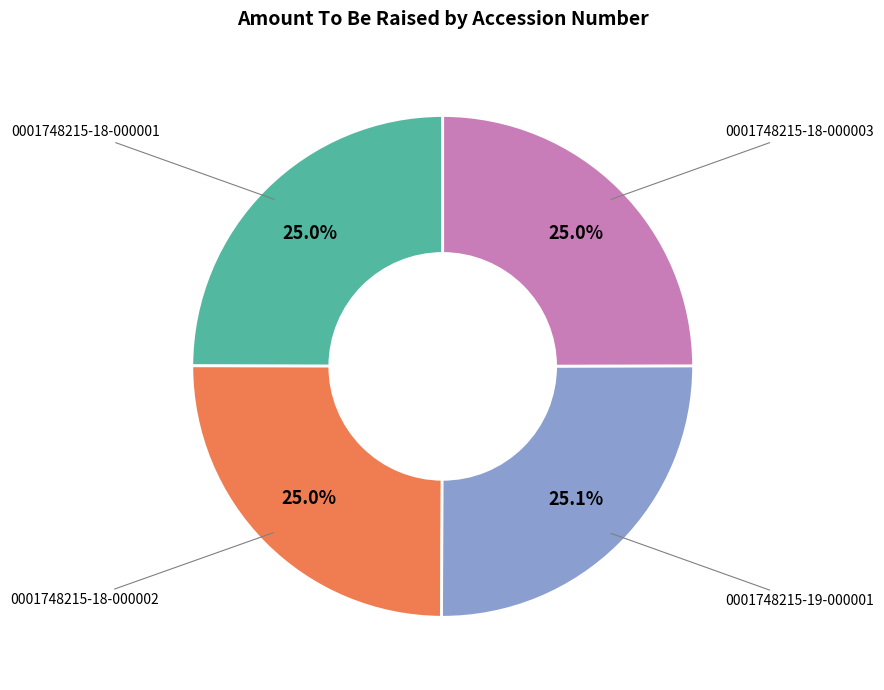

Is there any slice that represents more than half of the pie?

No